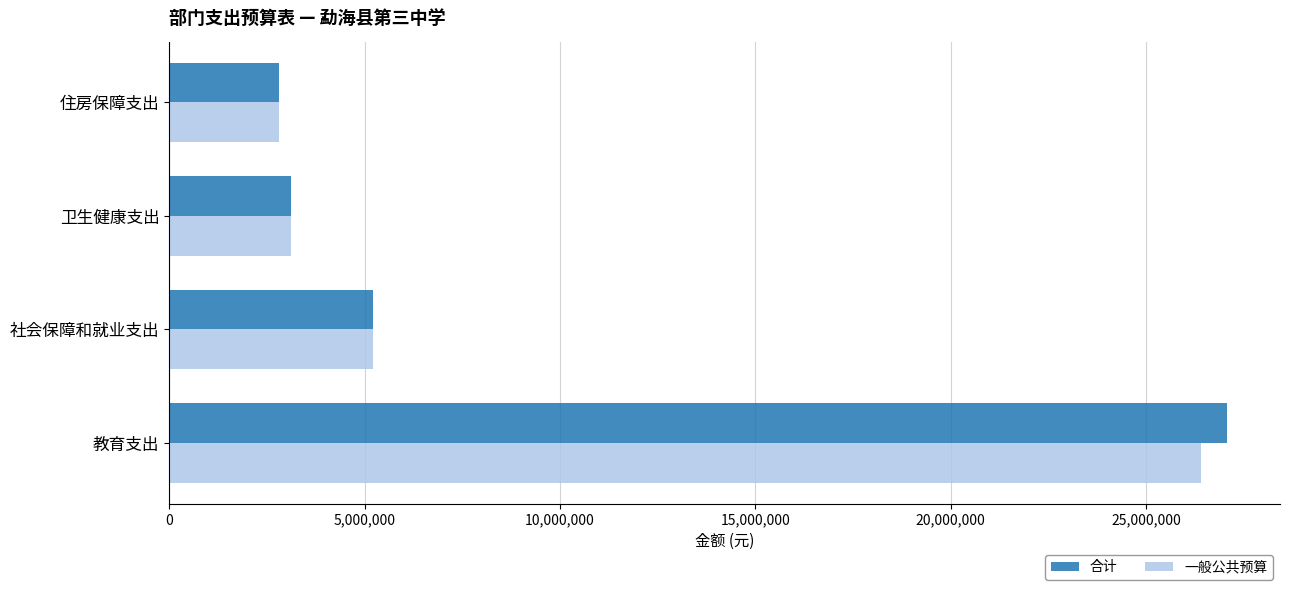

What are all the series names shown in the legend?

合计, 一般公共预算